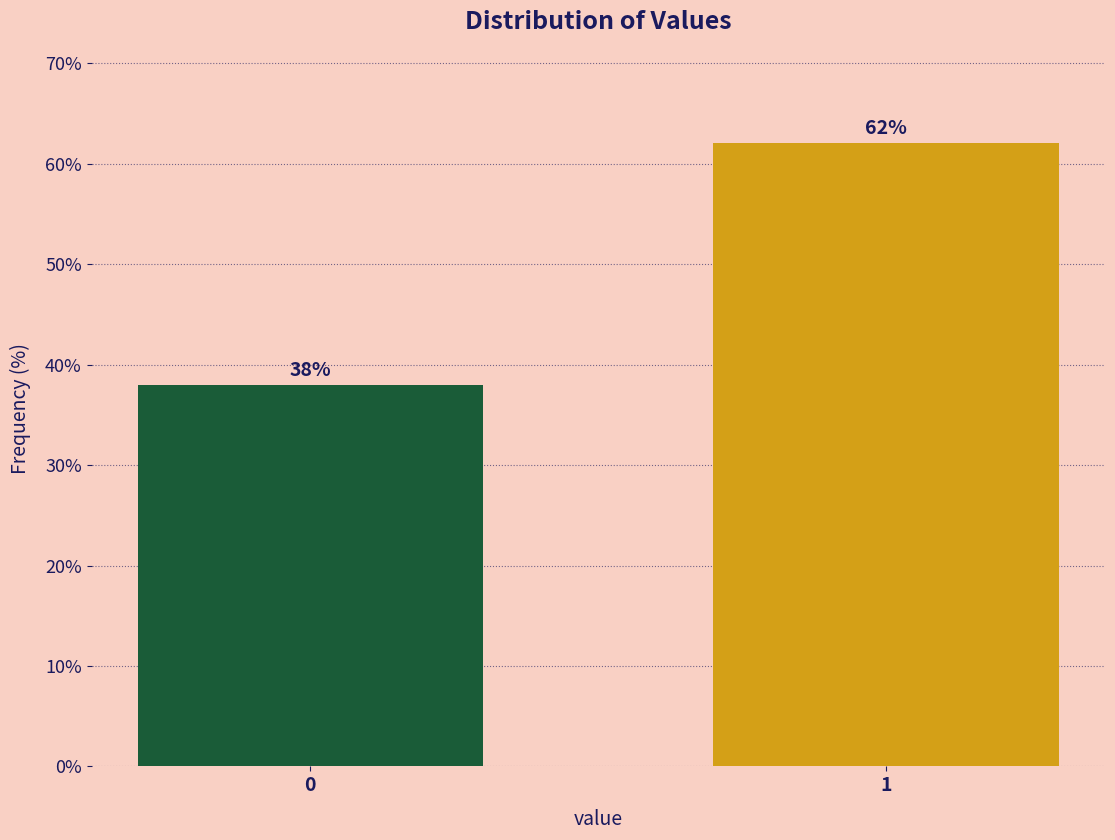

What is the minimum value shown in the chart?

37.9